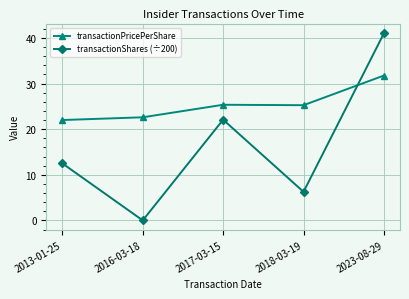

The value of transactionPricePerShare at 2017-03-15 is 25.3. True or false?

True